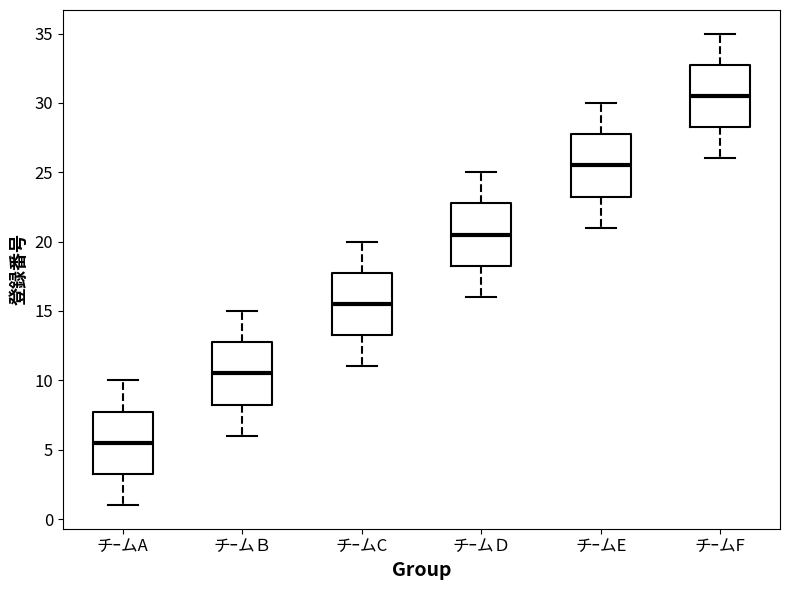

Where does the upper whisker of the box for チｰムC end on the y-axis? The values are not printed on the chart, so give them approximately, as read against the axis.

20.0